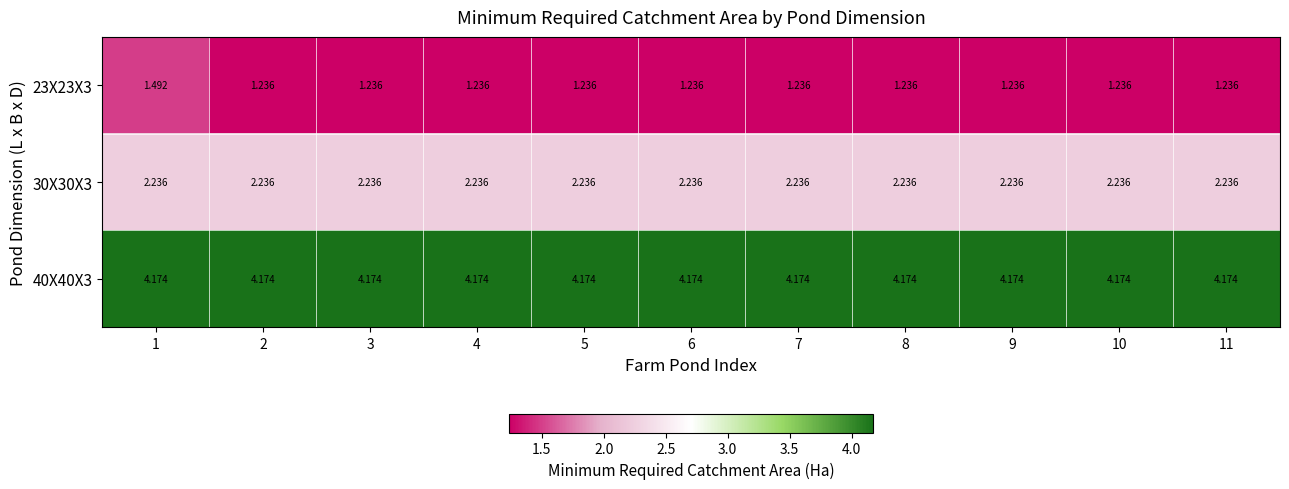

Which series has the largest range (max minus min)?

23X23X3